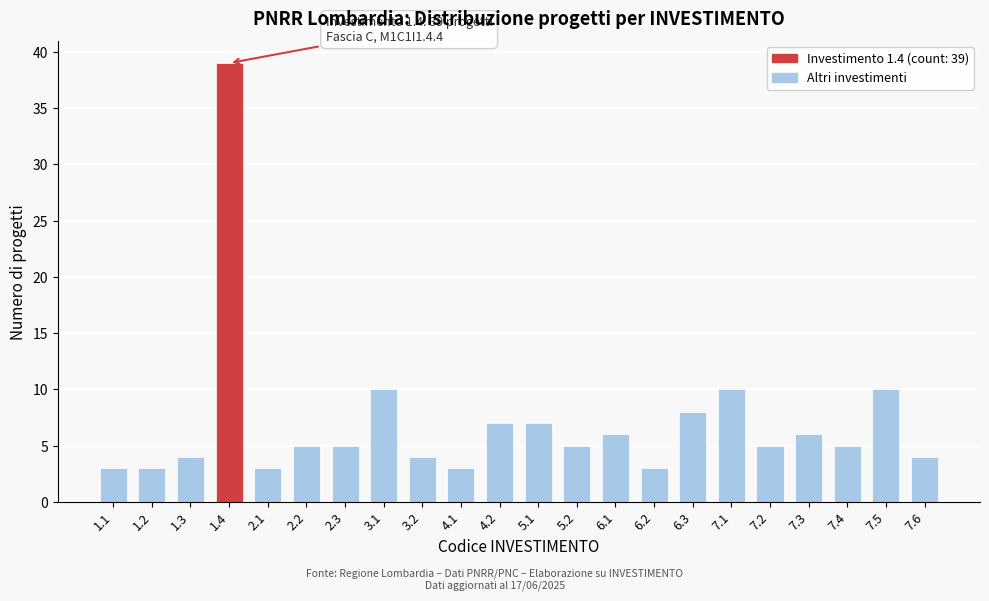

Reading right to left, what are all the values shown in this chart?

4	10	5	6	5	10	8	3	6	5	7	7	3	4	10	5	5	3	39	4	3	3